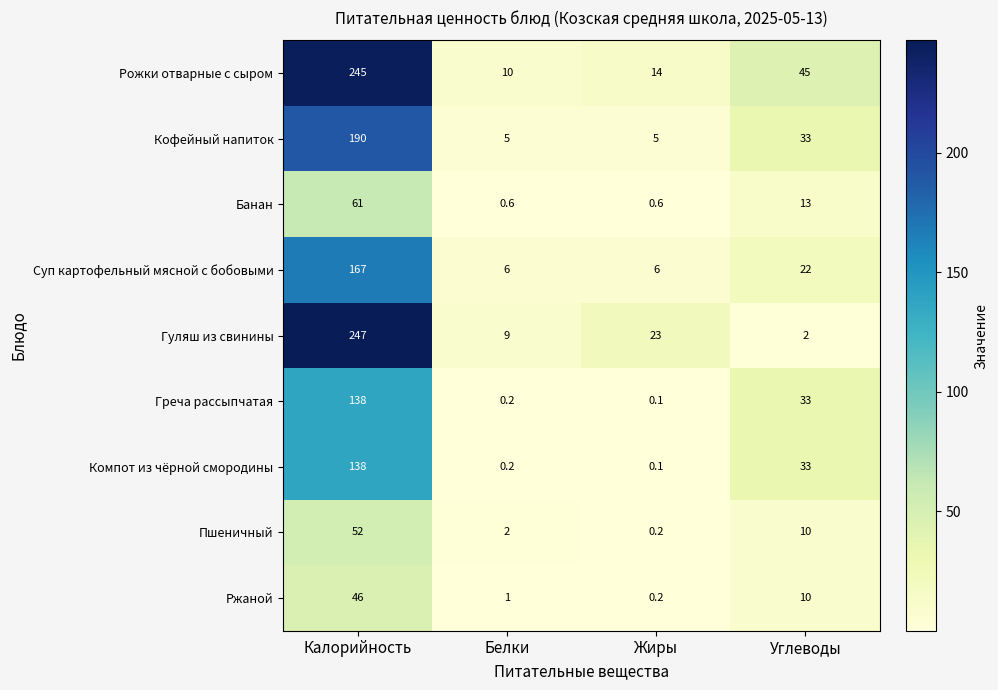

What is the sum of all Пшеничный values?

64.2